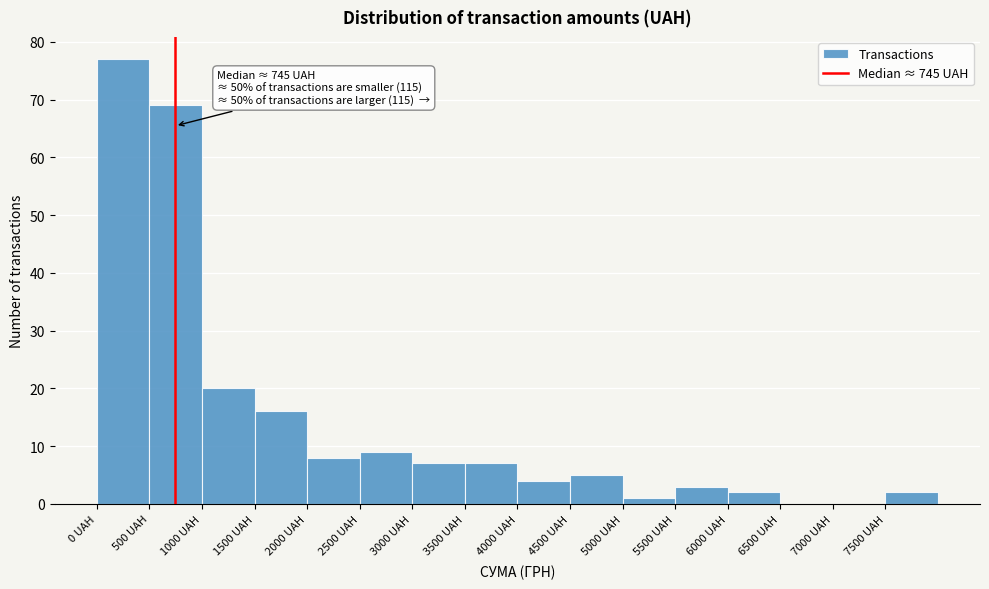

Which range on the x-axis has the tallest bar?

0 to 500